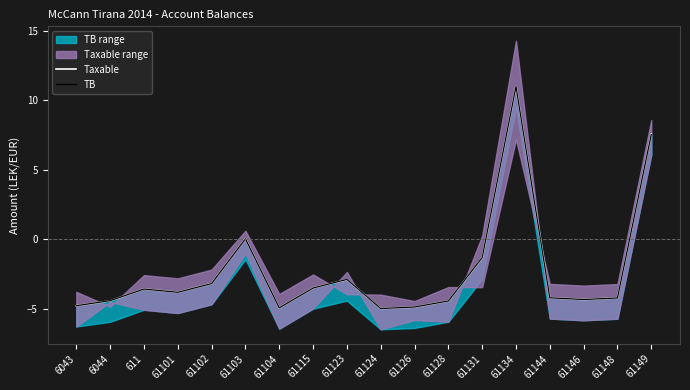

What is the greatest value displayed?

11.0